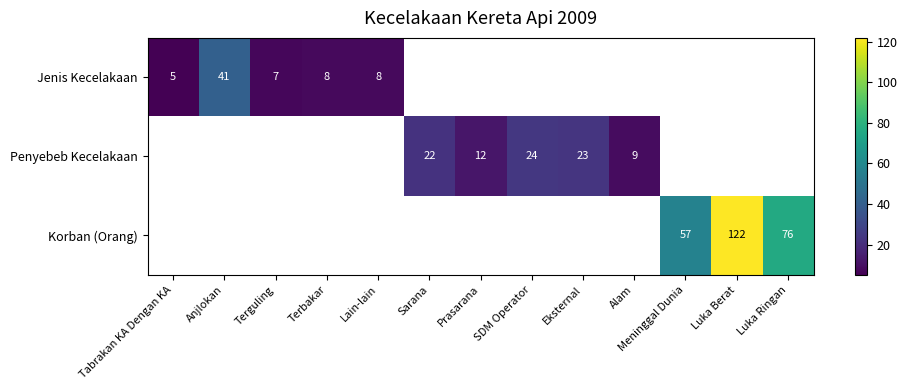

True or false: Penyebeb Kecelakaan has a value of 6 at Eksternal.

False